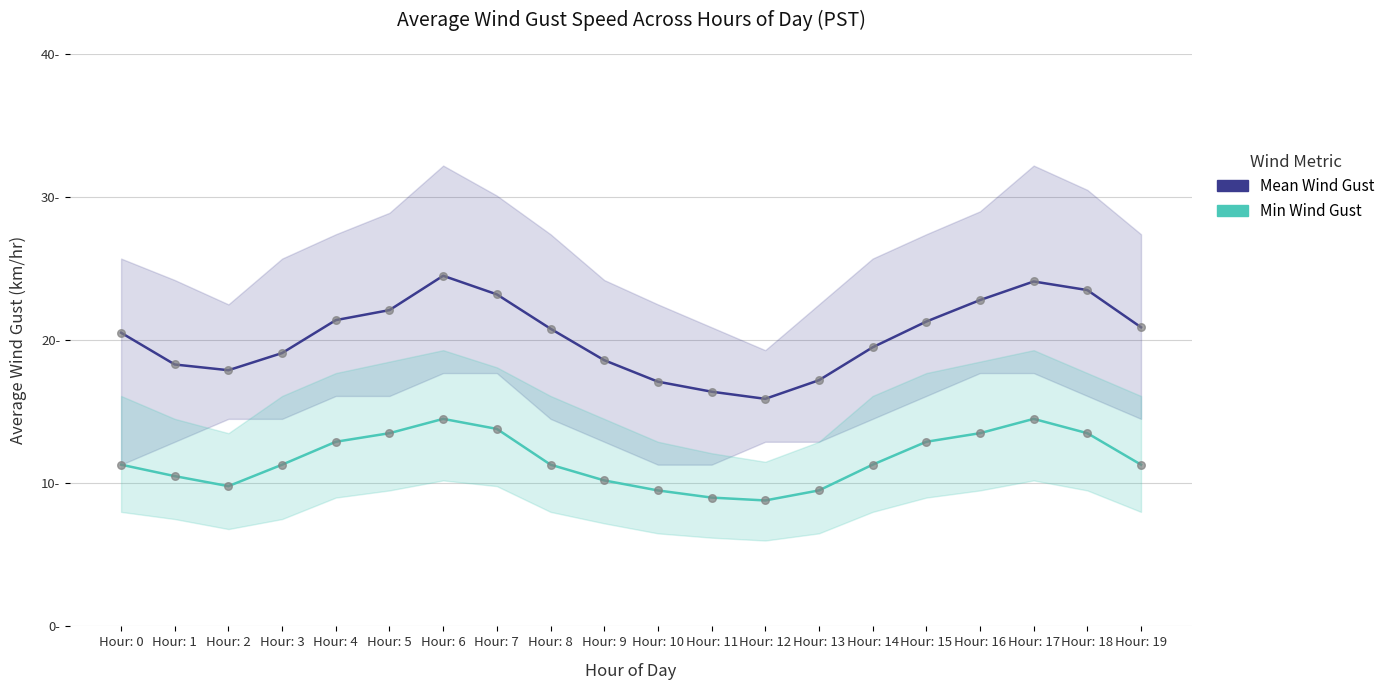

What is the total value across all series at Hour: 3?

30.4